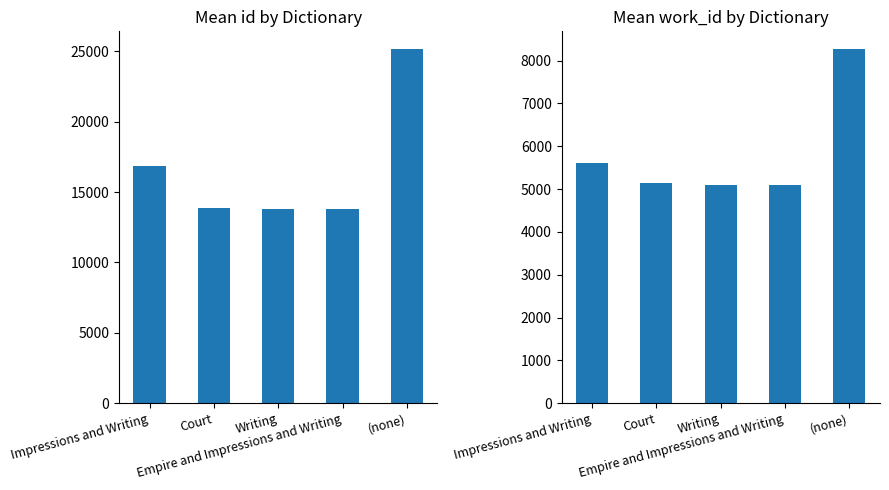

What is the minimum value for work_id?

5106.0